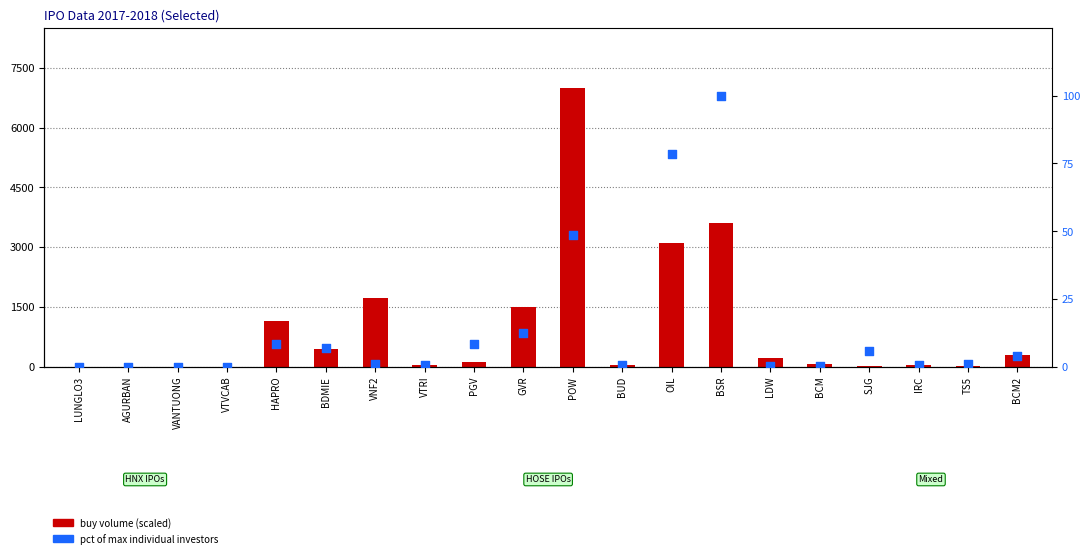

Which series reaches the minimum Y coordinate?

buy volume